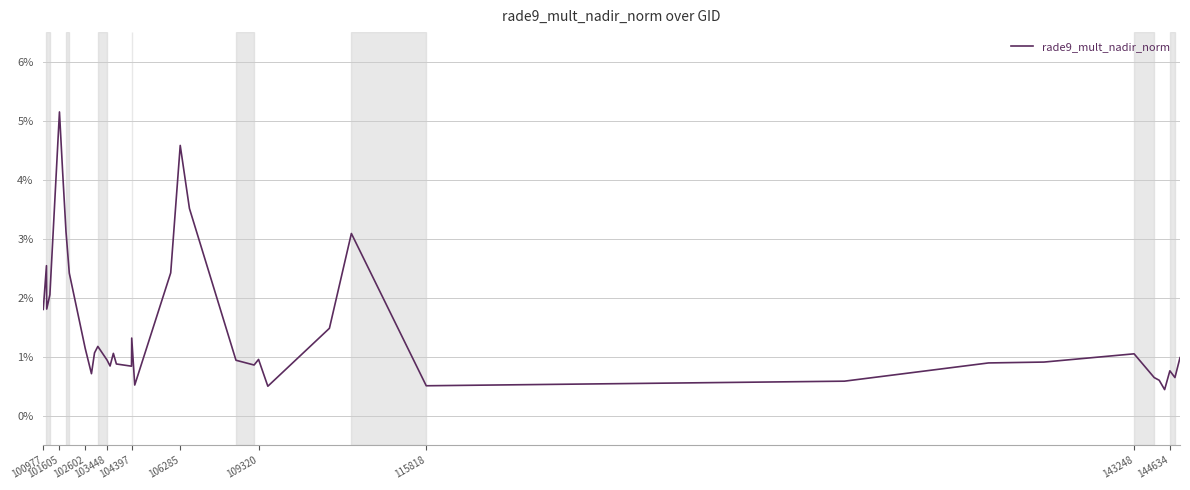

What is the difference between the maximum and minimum values?

4.7